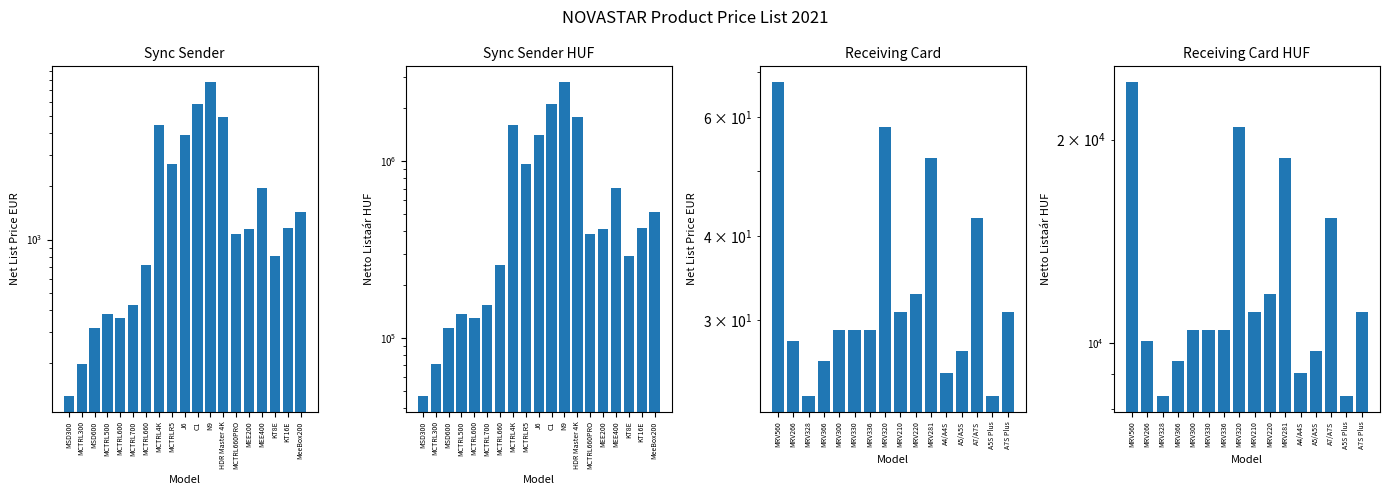

What position from the left is MRV210?

9